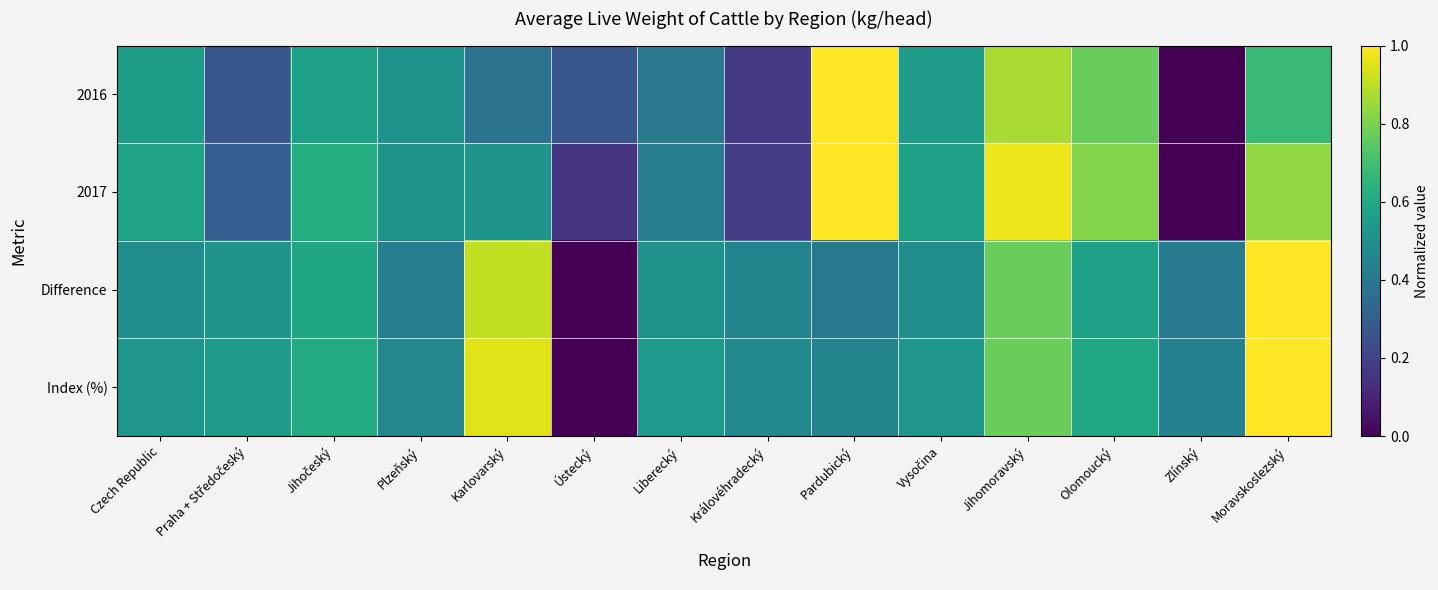

Reading left to right, extract all data points from this chart.

2016: Czech Republic=0.6	Praha + Středočeský=0.3	Jihočeský=0.6	Plzeňský=0.5	Karlovarský=0.4	Ústecký=0.3	Liberecký=0.4	Královéhradecký=0.2	Pardubický=1.0	Vysočina=0.5	Jihomoravský=0.9	Olomoucký=0.8	Zlínský=0.0	Moravskoslezský=0.7
2017: Czech Republic=0.6	Praha + Středočeský=0.3	Jihočeský=0.6	Plzeňský=0.5	Karlovarský=0.5	Ústecký=0.2	Liberecký=0.4	Královéhradecký=0.2	Pardubický=1.0	Vysočina=0.6	Jihomoravský=1.0	Olomoucký=0.8	Zlínský=0.0	Moravskoslezský=0.8
Difference: Czech Republic=0.5	Praha + Středočeský=0.5	Jihočeský=0.6	Plzeňský=0.4	Karlovarský=0.9	Ústecký=0.0	Liberecký=0.5	Královéhradecký=0.5	Pardubický=0.4	Vysočina=0.5	Jihomoravský=0.8	Olomoucký=0.6	Zlínský=0.4	Moravskoslezský=1.0
Index (%): Czech Republic=0.5	Praha + Středočeský=0.5	Jihočeský=0.6	Plzeňský=0.5	Karlovarský=0.9	Ústecký=0.0	Liberecký=0.5	Královéhradecký=0.5	Pardubický=0.4	Vysočina=0.5	Jihomoravský=0.8	Olomoucký=0.6	Zlínský=0.4	Moravskoslezský=1.0